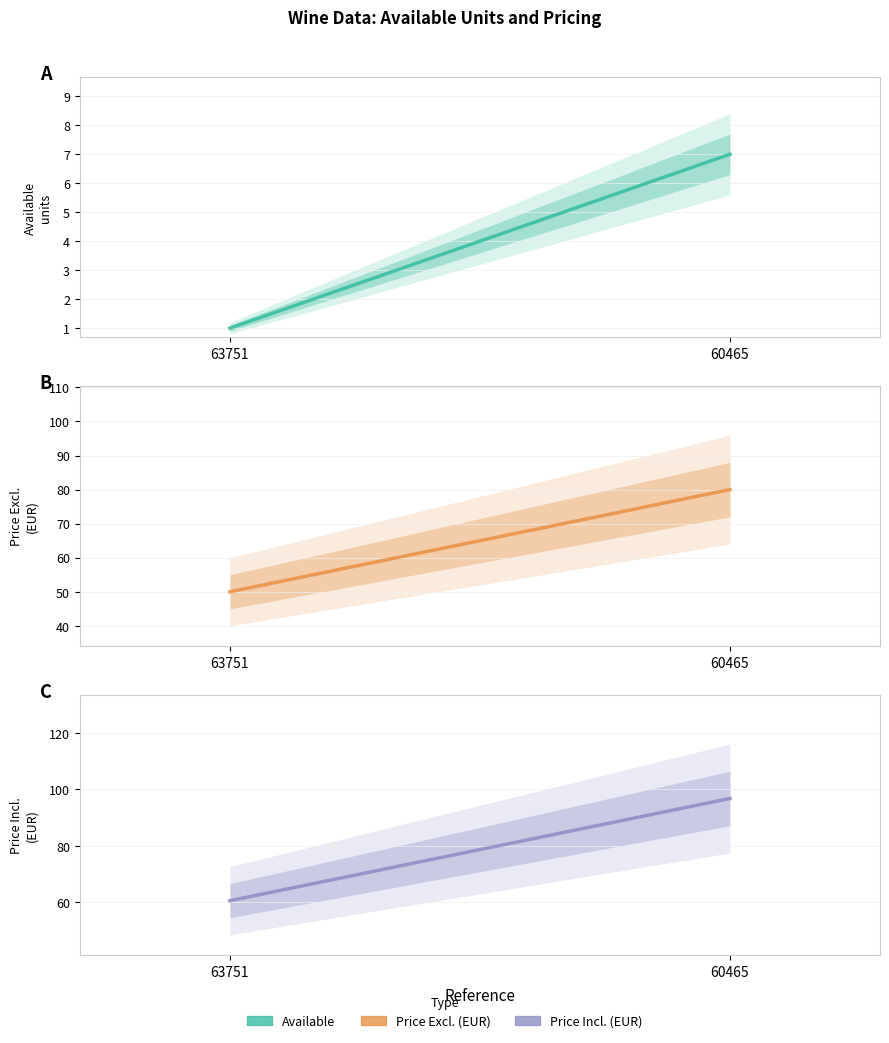

What is the spread (max minus min) of values at 60465?

89.8